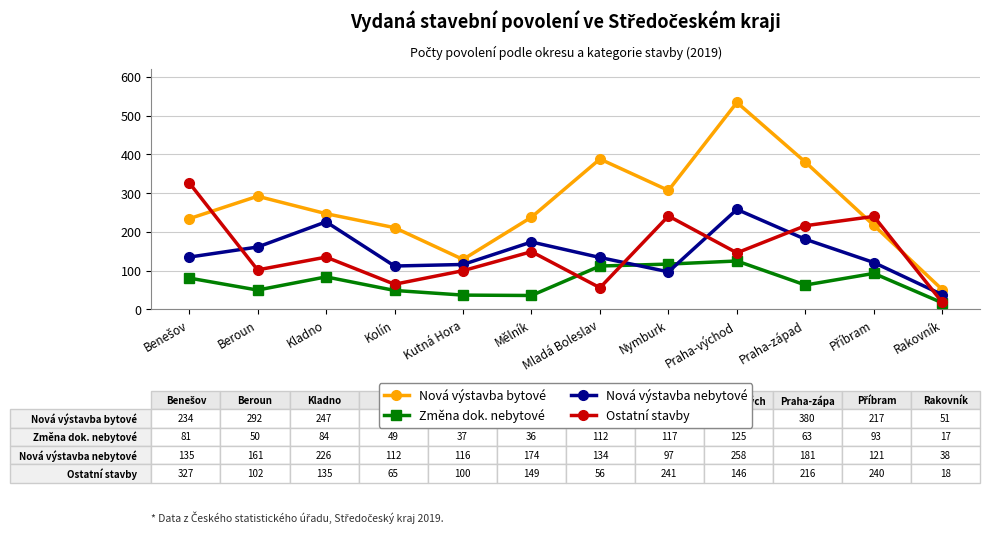

The value of Nová výstavba nebytové at Kolín is 52. True or false?

False